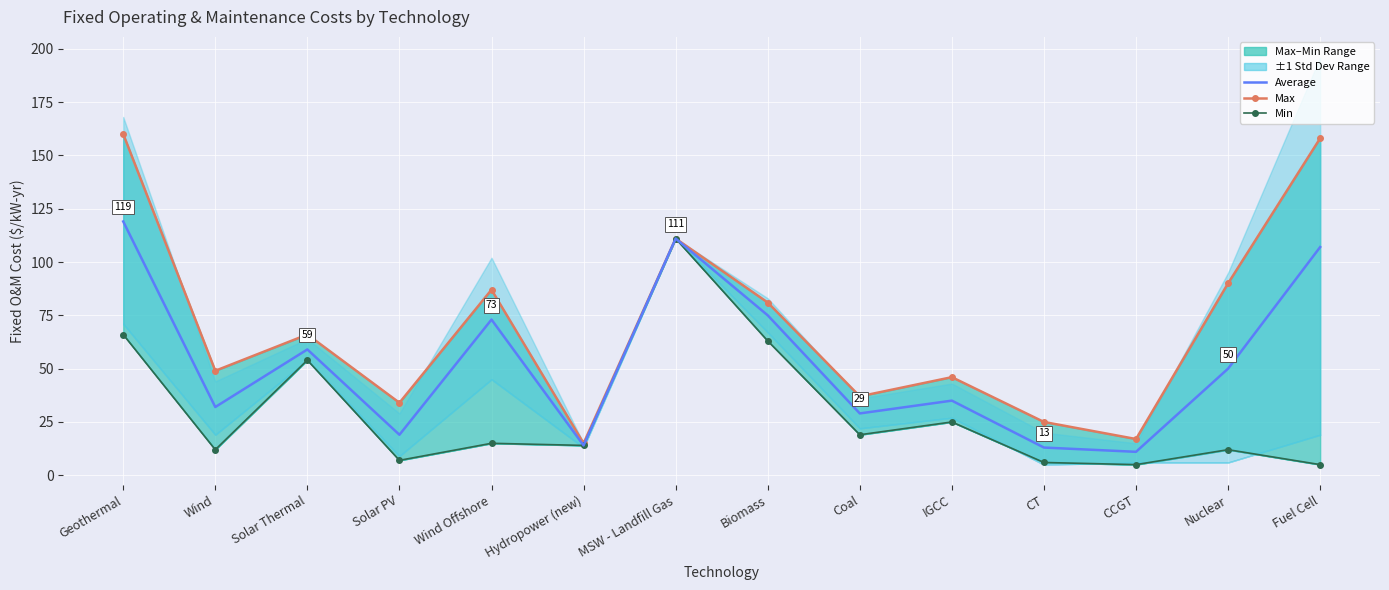

What is the sum of all values?

747